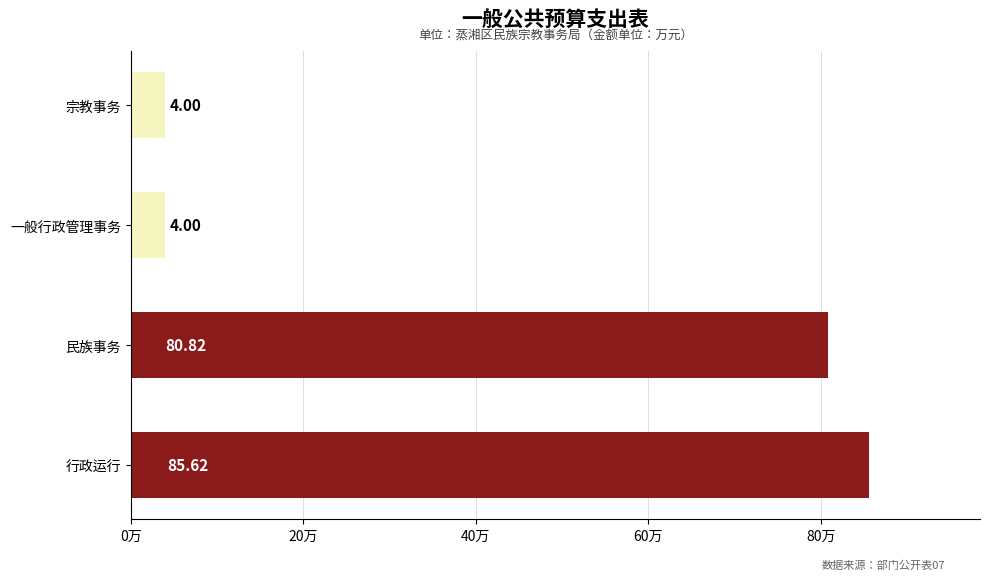

At which label is the value closest to 44?

民族事务